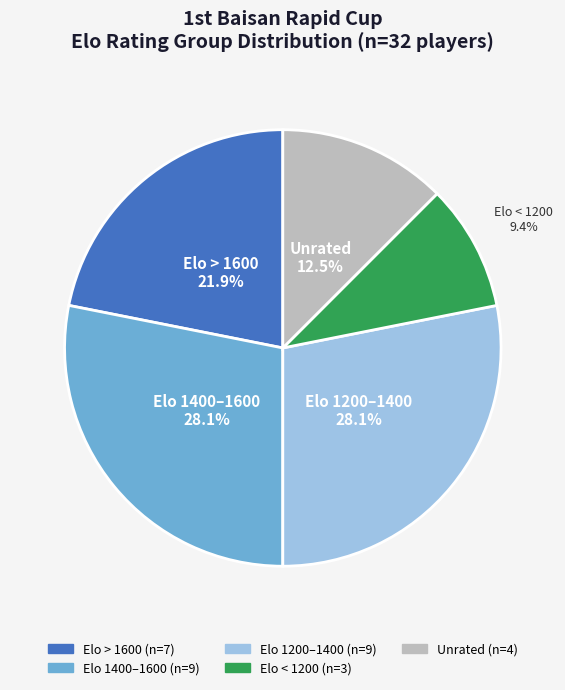

Does any single category account for the majority?

No